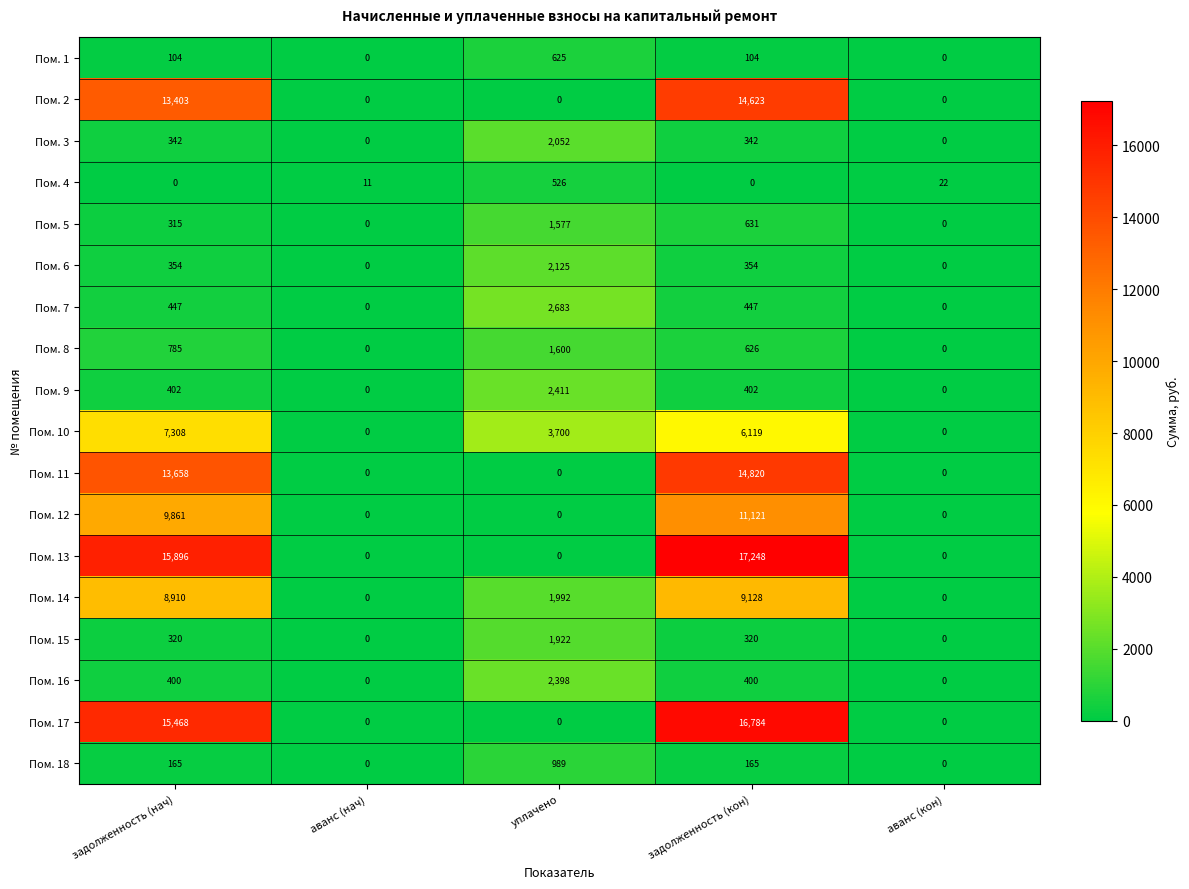

Which series has the widest spread of values?

Пом. 13